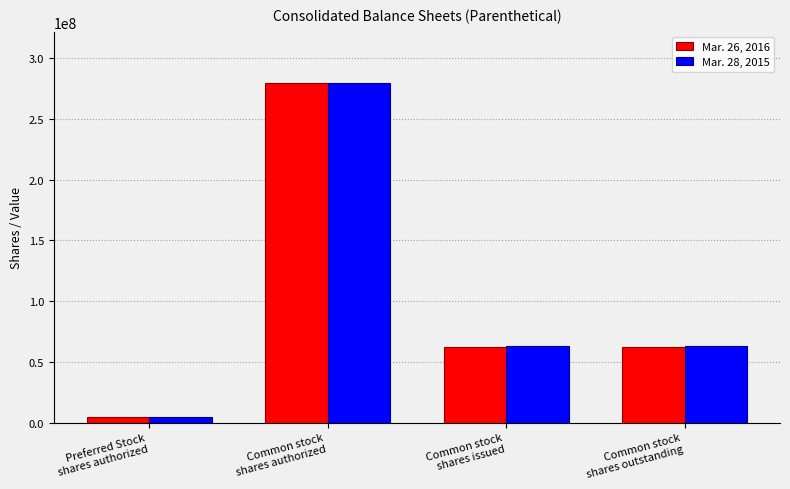

What is the value of the Mar. 28, 2015 bar at the 4th from the left?

63085000